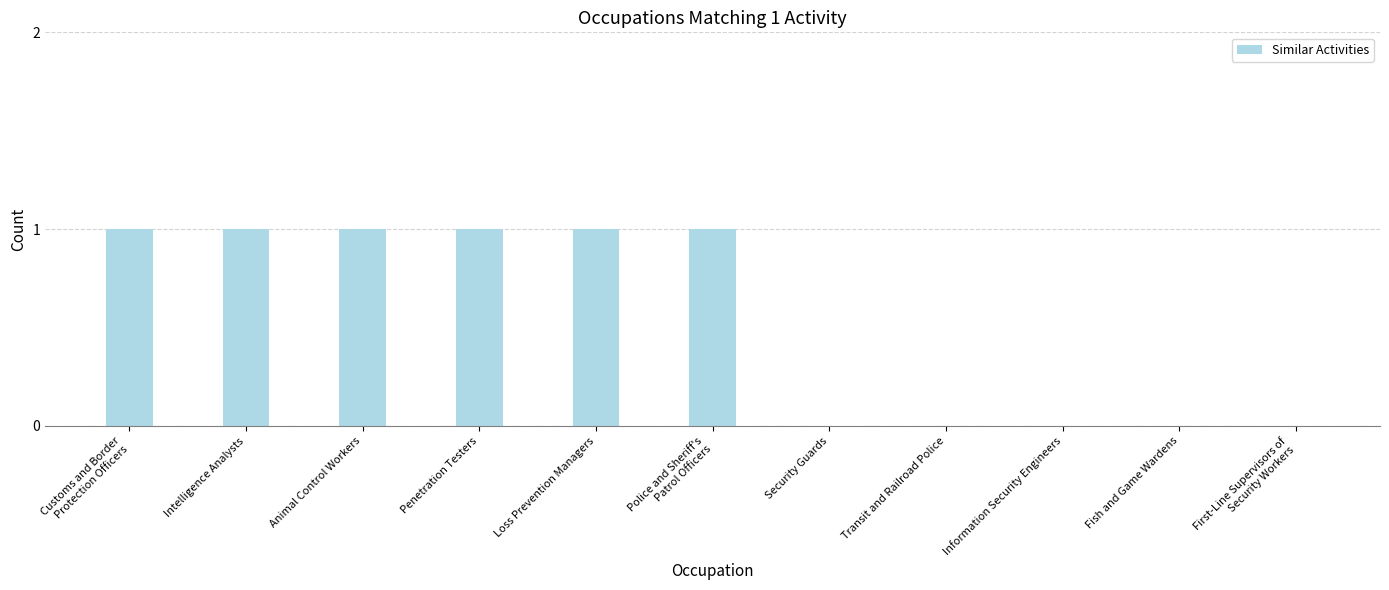

Between Penetration Testers and Transit and Railroad Police, which is larger?

Penetration Testers